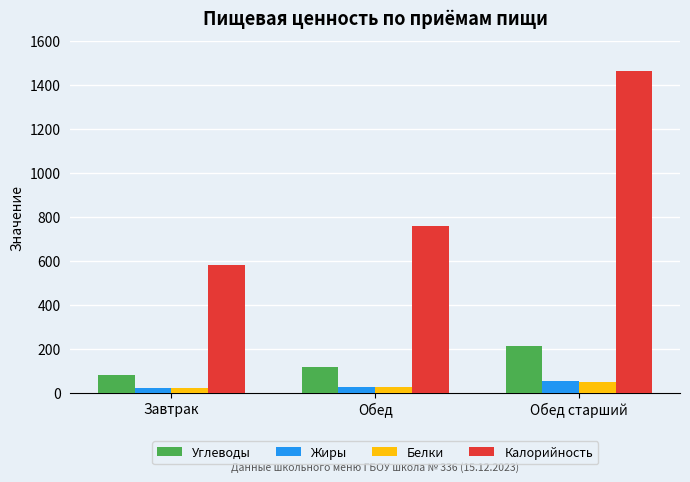

At which label is Углеводы closest to 146?

Обед